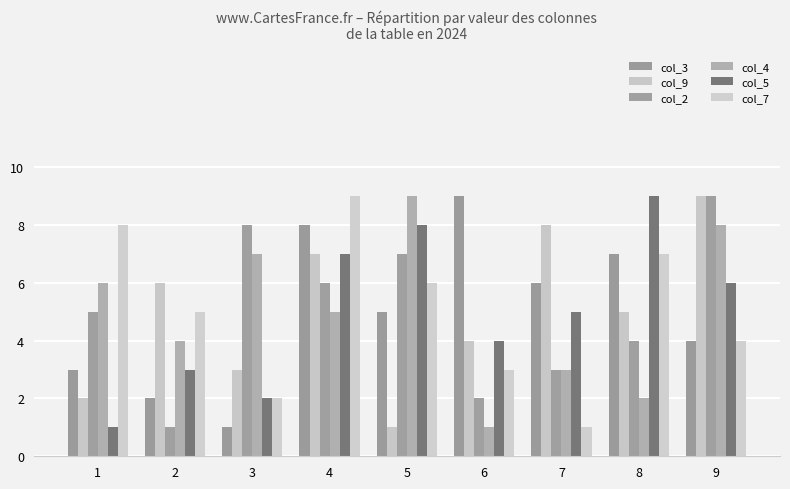

At which category is the sum across all series the highest?

4